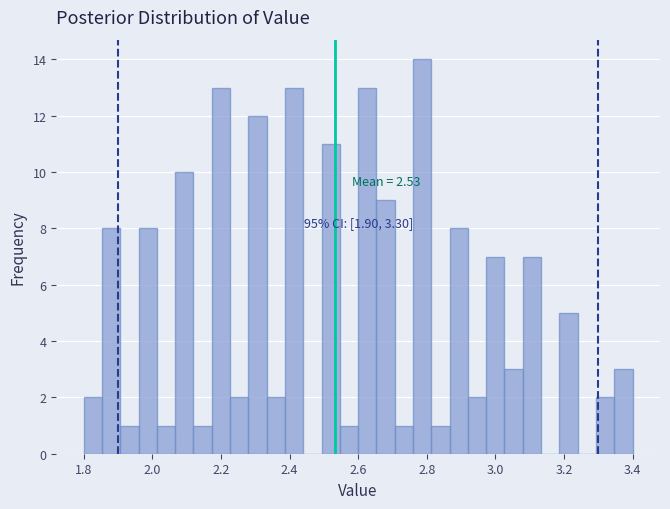

Read against the x-axis, roughly where is the centre of the tallest bar?

2.78